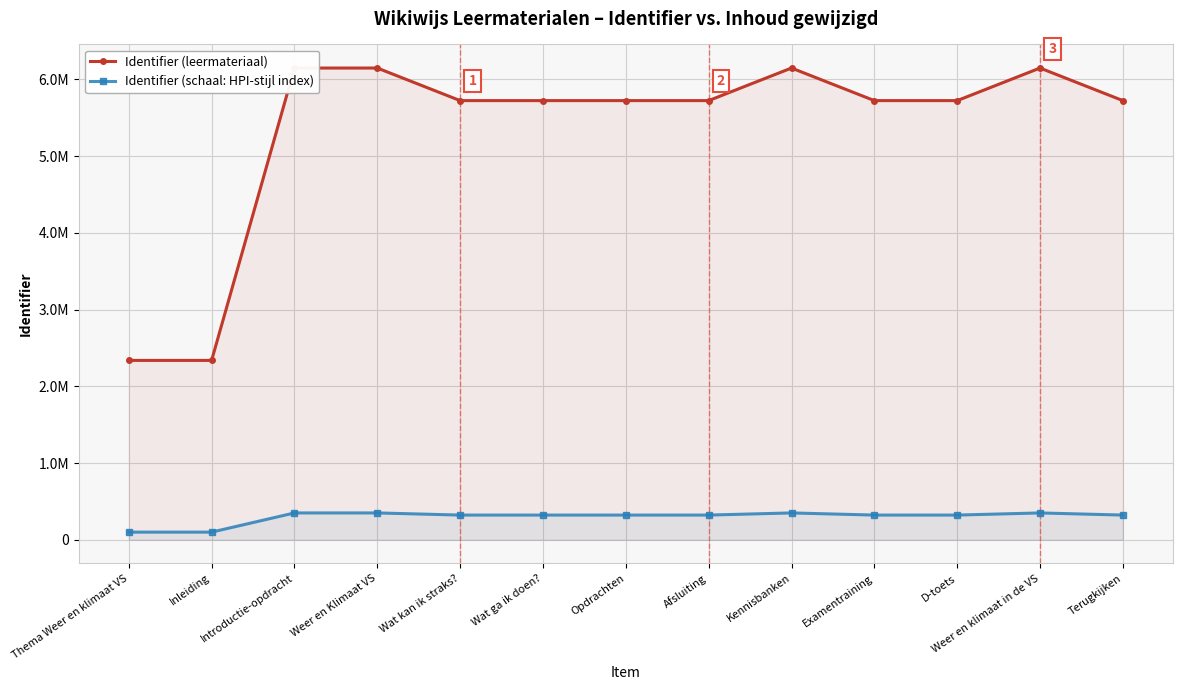

How many values in the Identifier (schaal: HPI-stijl index) series exceed 322143?

11